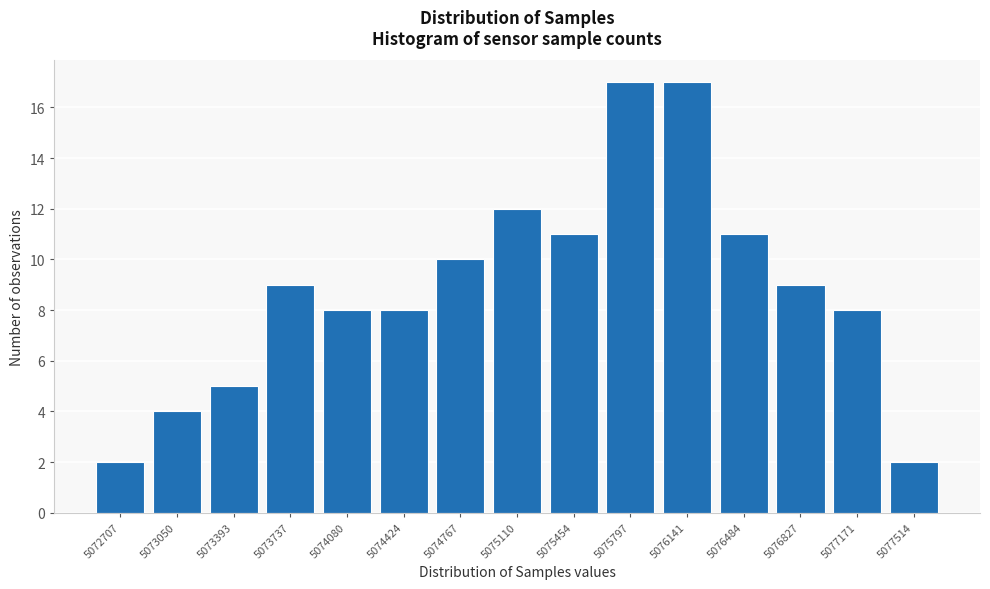

Reading right to left, transcribe all the data shown in this chart.

2	8	9	11	17	17	11	12	10	8	8	9	5	4	2